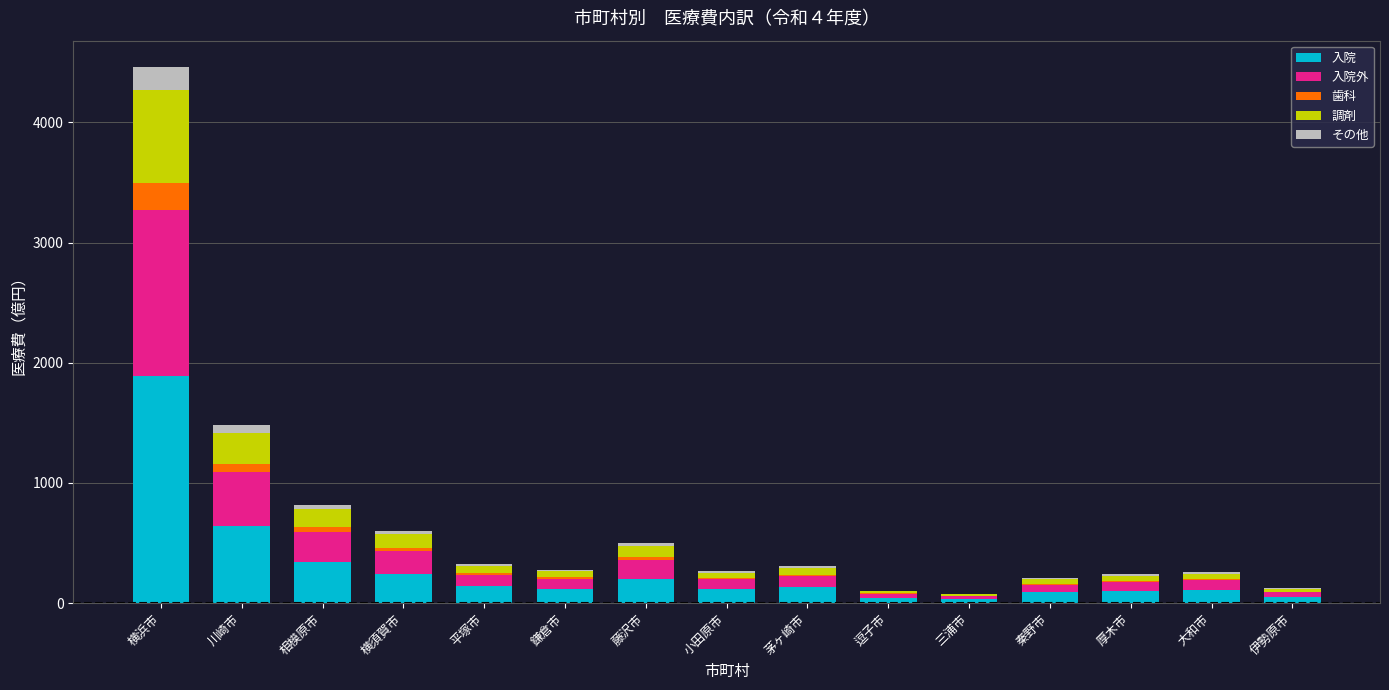

What is the highest value of the 入院 series?

1886.1